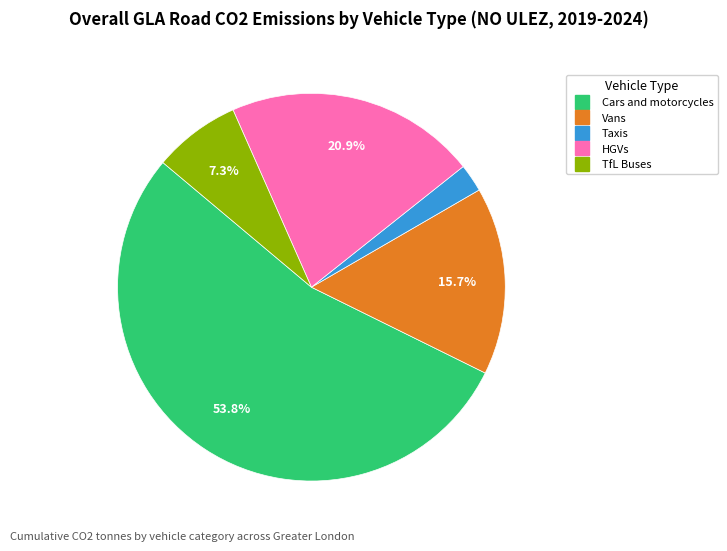

Between HGVs and TfL Buses, which is larger?

HGVs